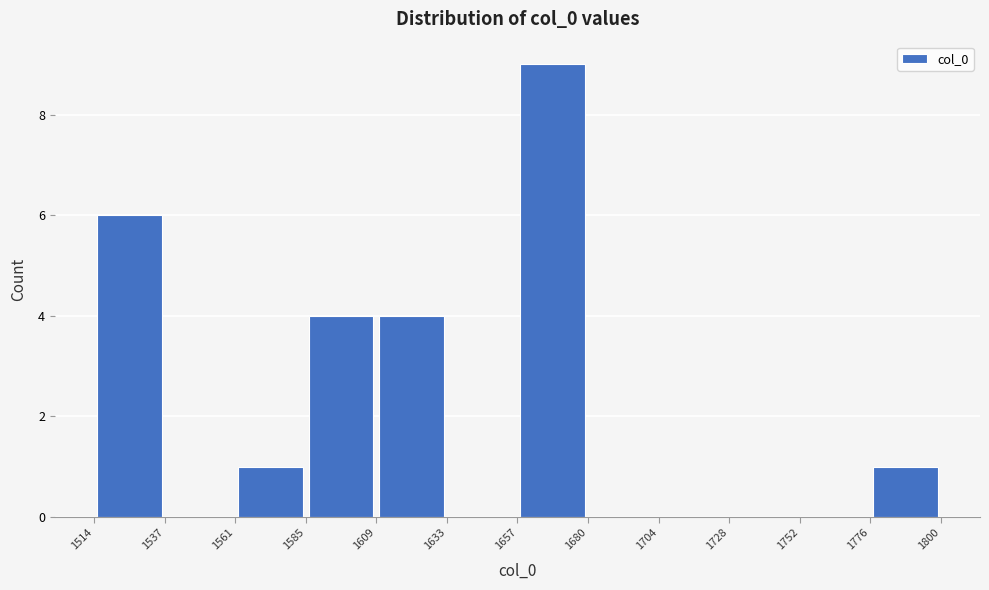

Reading left to right, list every bar in this chart as the range it spans on the x-axis followed by its height. The values are not printed on the chart, so give them approximately, as read against the axis.

1514 to 1537: 6
1537 to 1561: 0
1561 to 1585: 1
1585 to 1609: 4
1609 to 1633: 4
1633 to 1657: 0
1657 to 1680: 9
1680 to 1704: 0
1704 to 1728: 0
1728 to 1752: 0
1752 to 1776: 0
1776 to 1800: 1